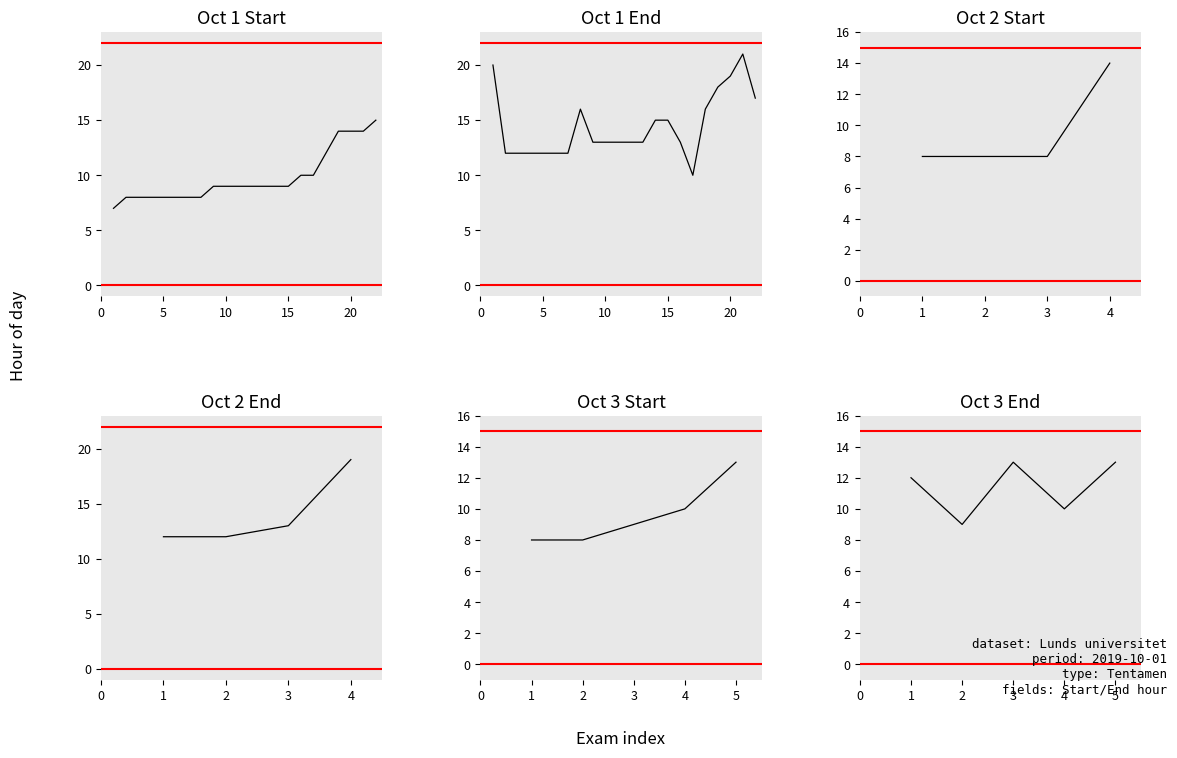

What is the smallest value displayed?

7